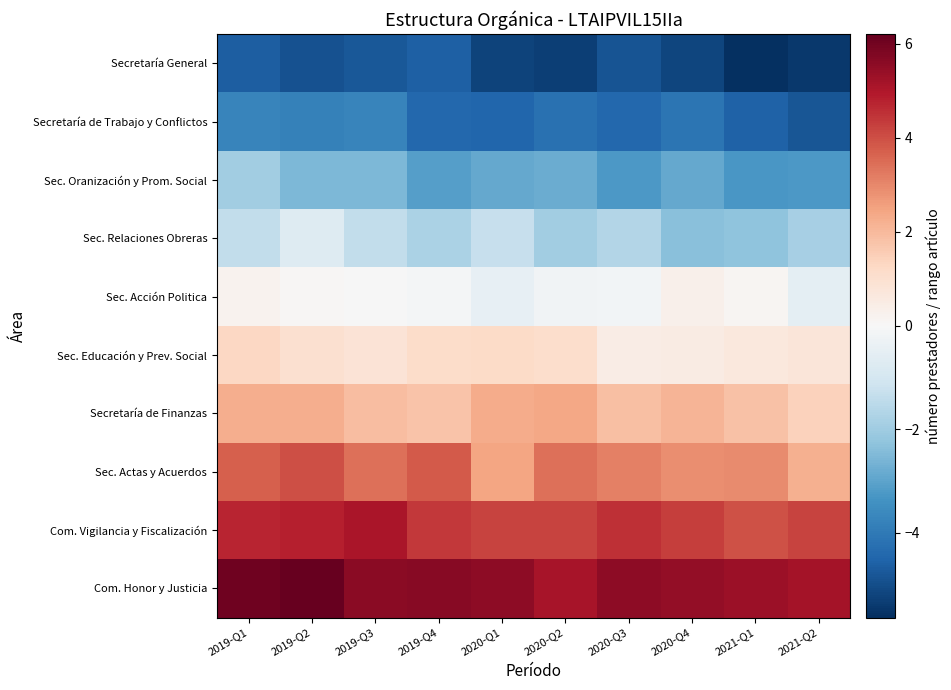

Rank the series at 2021-Q1 from highest to lowest value.

Com. Honor y Justicia, Com. Vigilancia y Fiscalización, Sec. Actas y Acuerdos, Secretaría de Finanzas, Sec. Educación y Prev. Social, Sec. Acción Politica, Sec. Relaciones Obreras, Sec. Oranización y Prom. Social, Secretaría de Trabajo y Conflictos, Secretaría General